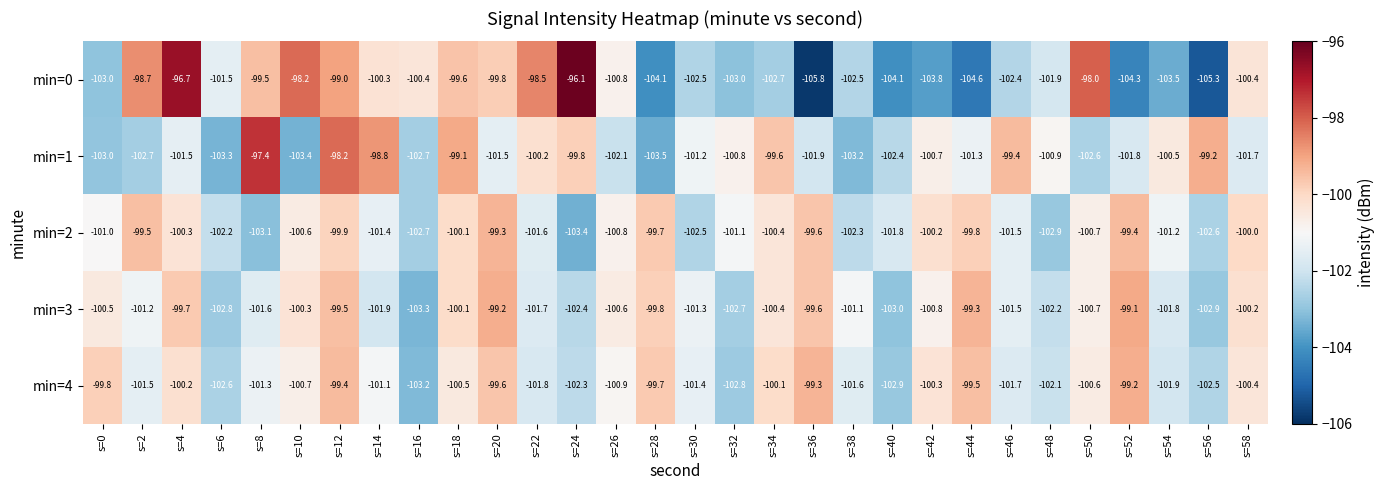

At s=56, list the series in order from smallest to largest.

min=0, min=3, min=2, min=4, min=1